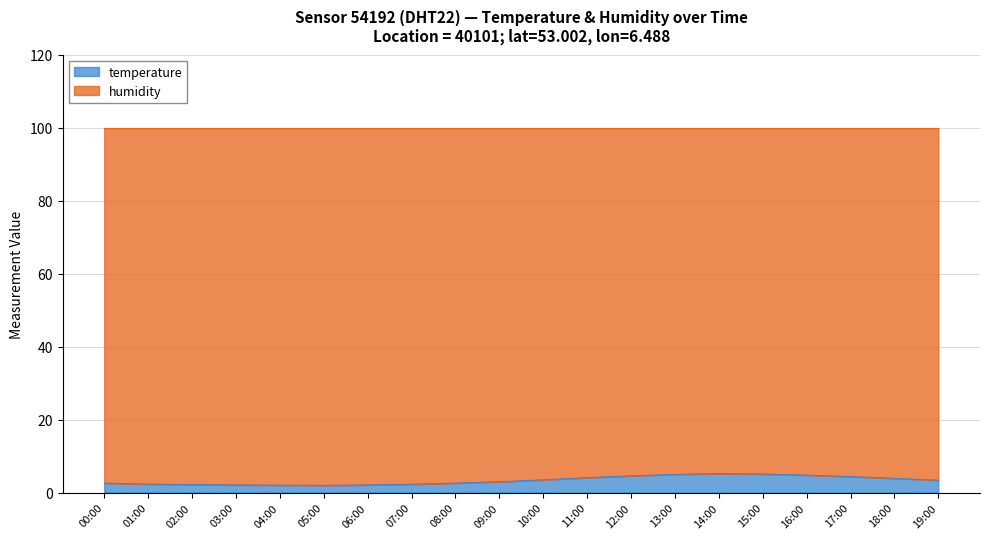

What is the change in value from 09:00 to 15:00?

+2.1